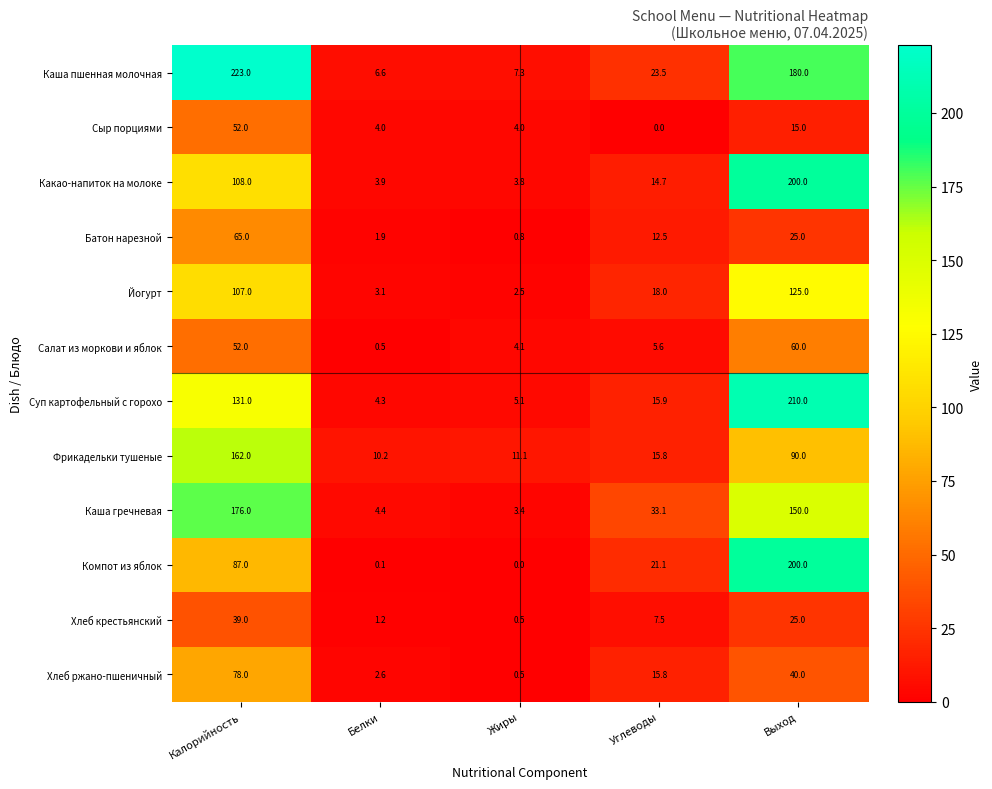

What is the maximum value for Хлеб крестьянский?

39.0